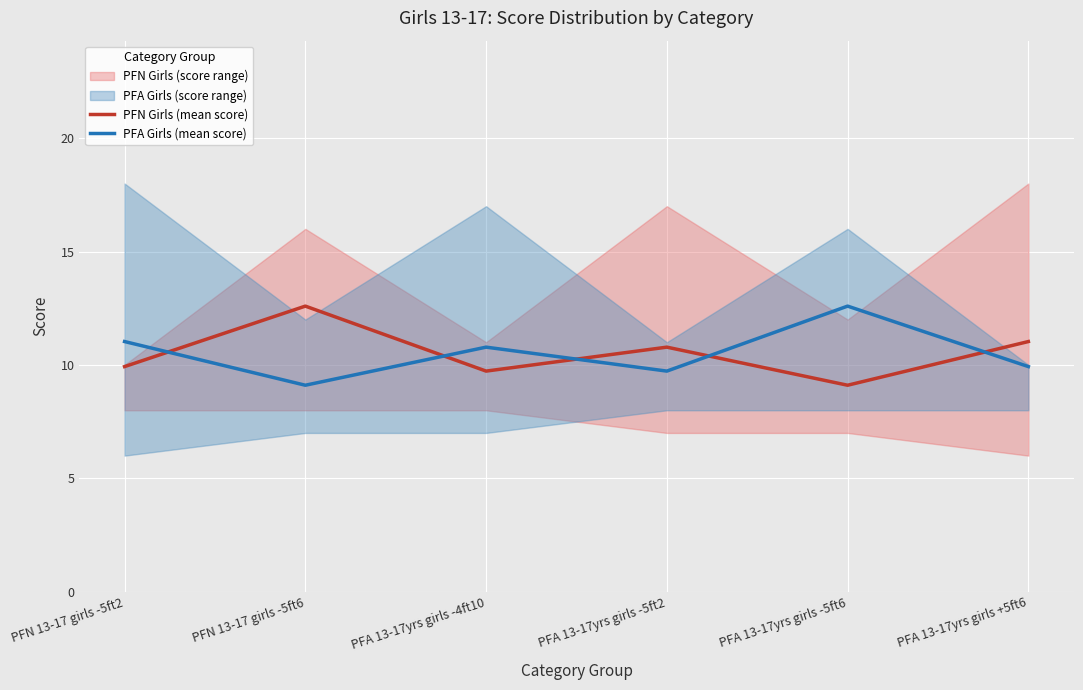

What is the label of the 5th point from the left?

PFA 13-17yrs girls -5ft6